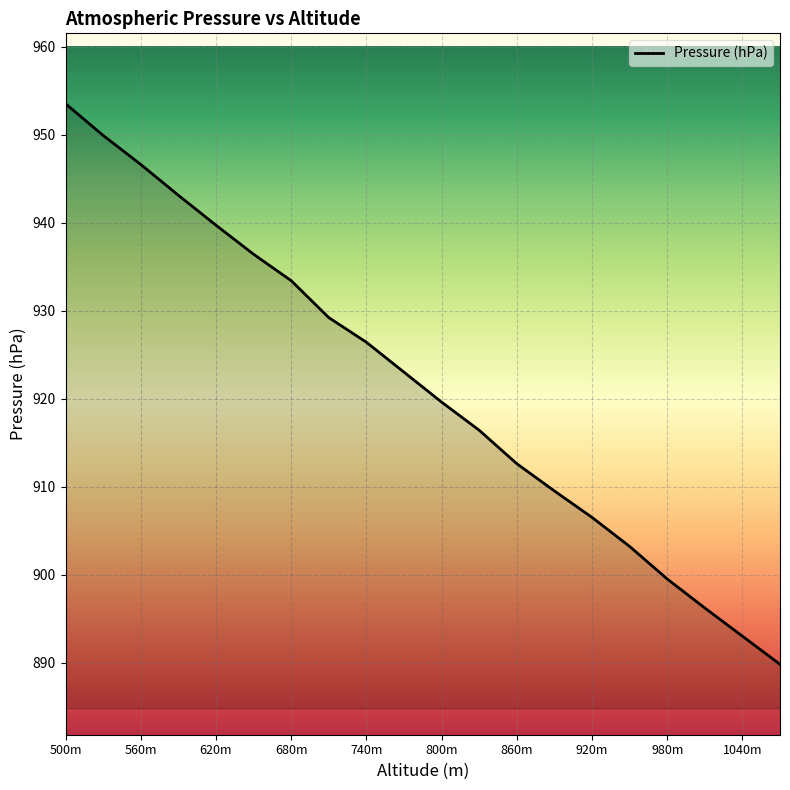

What is the minimum value shown in the chart?

889.8